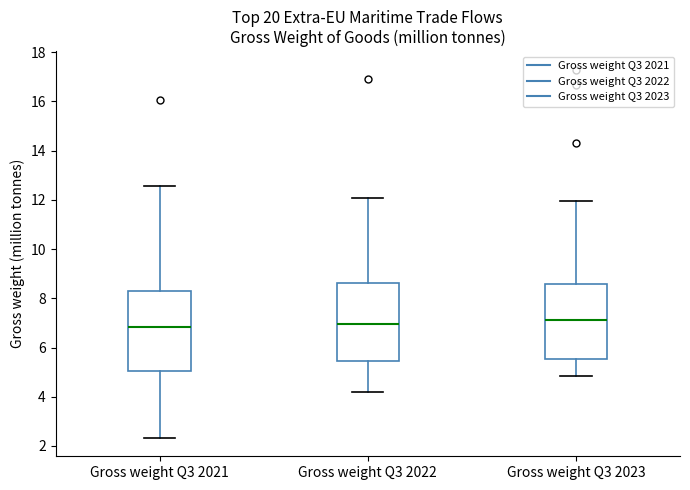

Where does the lower whisker of the box for Gross weight Q3 2021 end on the y-axis? The values are not printed on the chart, so give them approximately, as read against the axis.

2.4